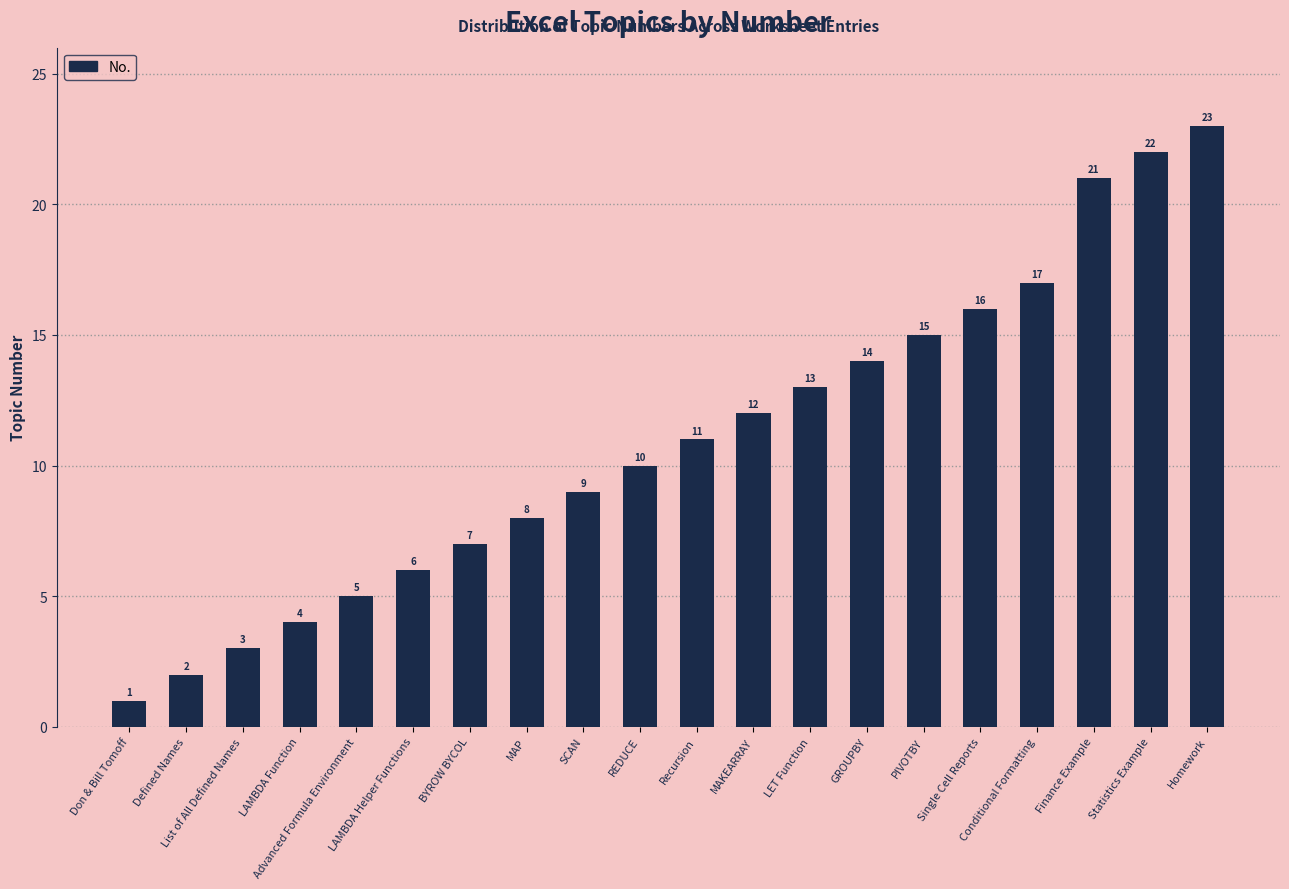

Reading left to right, list all the values displayed in this chart.

Don & Bill Tomoff=1	Defined Names=2	List of All Defined Names=3	LAMBDA Function=4	Advanced Formula Environment=5	LAMBDA Helper Functions=6	BYROW BYCOL=7	MAP=8	SCAN=9	REDUCE=10	Recursion=11	MAKEARRAY=12	LET Function=13	GROUPBY=14	PIVOTBY=15	Single Cell Reports=16	Conditional Formatting=17	Finance Example=21	Statistics Example=22	Homework=23